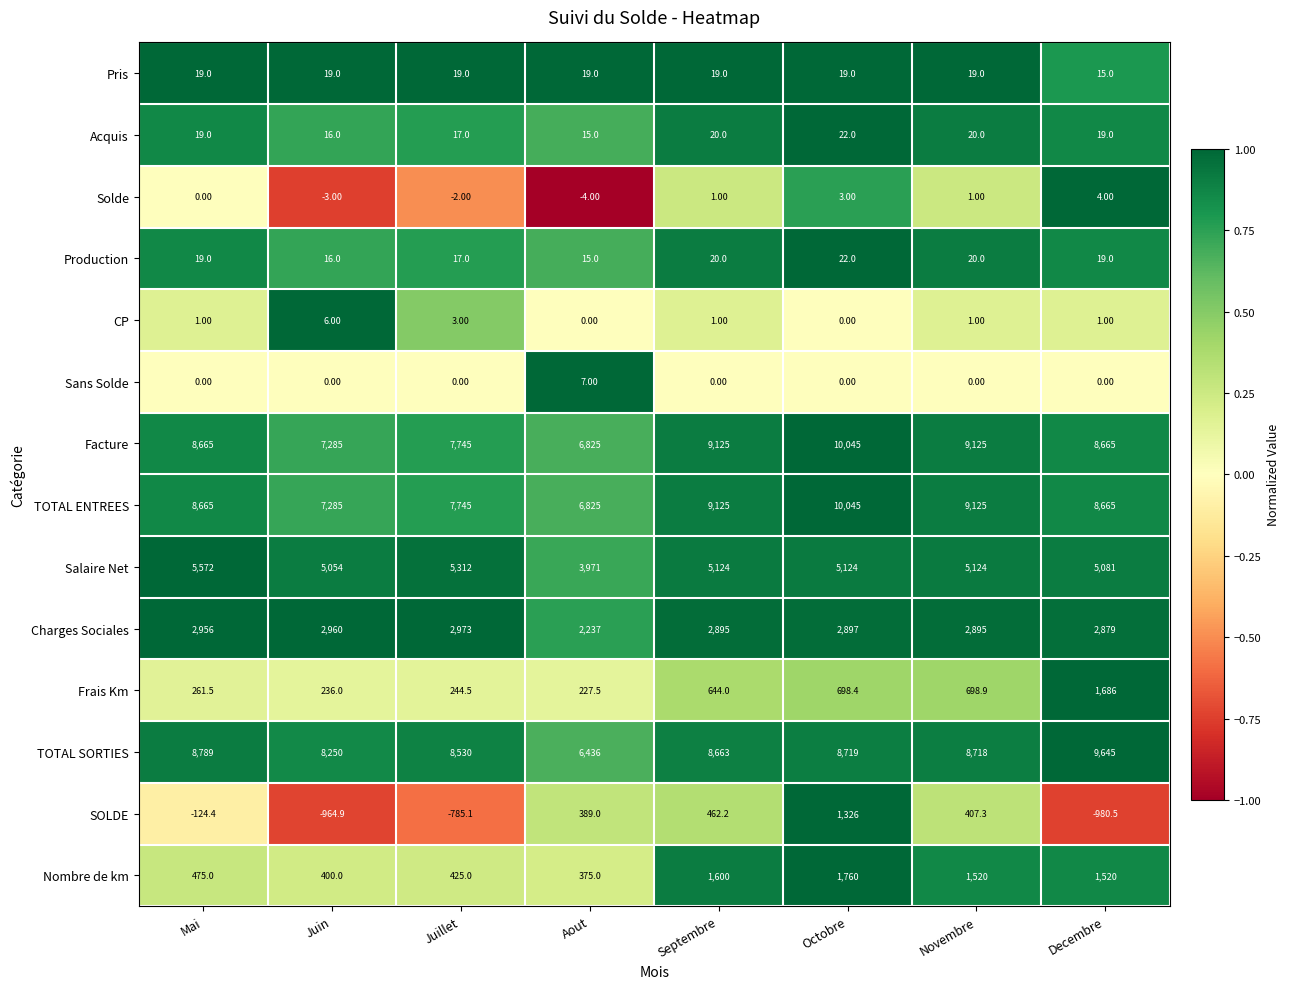

Which category has the highest value across all series?

Octobre